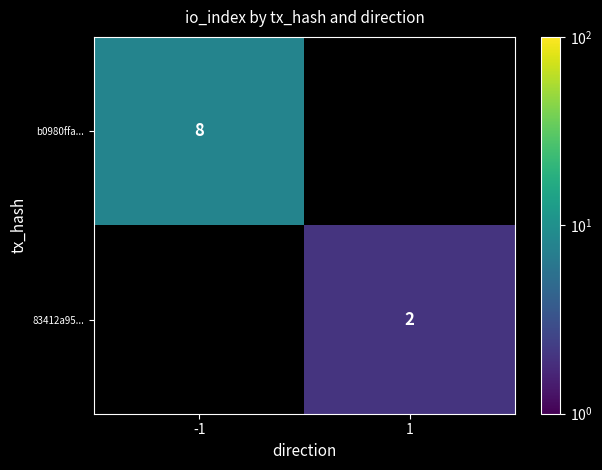

What is the minimum value shown in the chart?

2.0